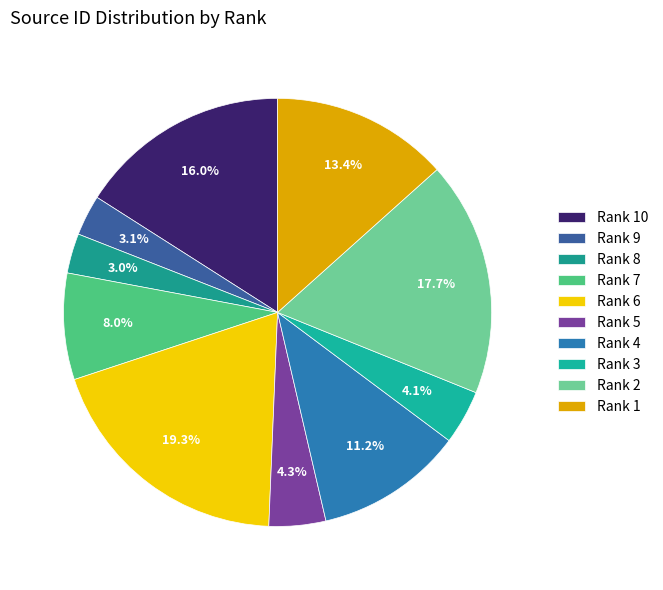

To the nearest percent, what is the combined percentage of Rank 5 and Rank 10?

20%